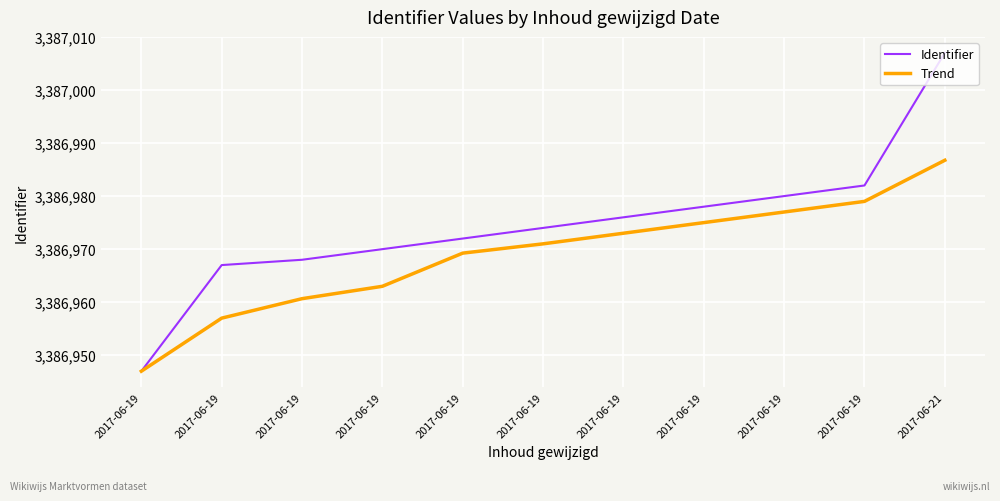

True or false: Trend and Identifier intersect in this chart.

False